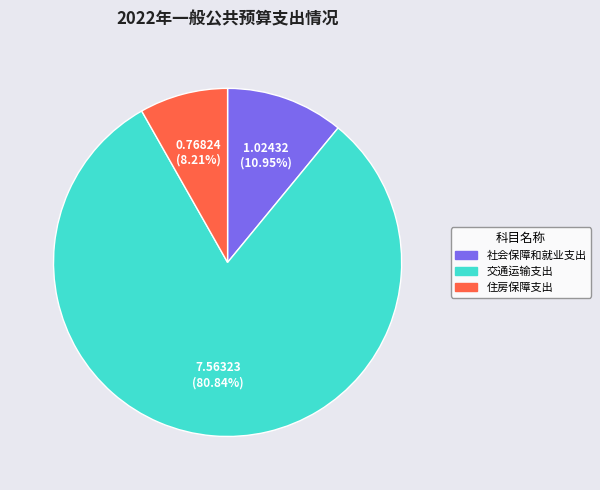

Is the sum of 社会保障和就业支出 and 交通运输支出 greater than half?

Yes